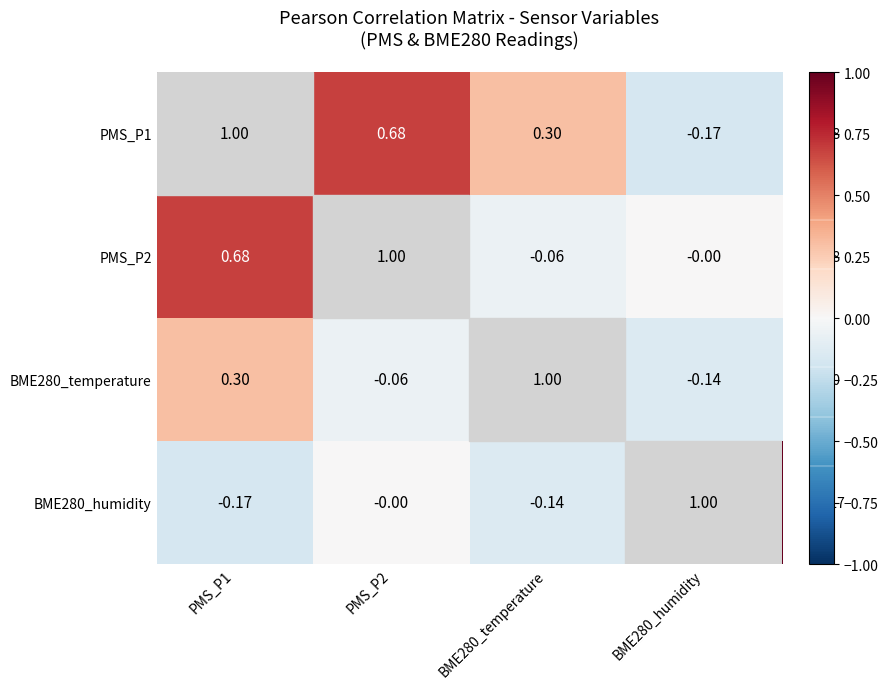

Which series has the largest range (max minus min)?

PMS_P1